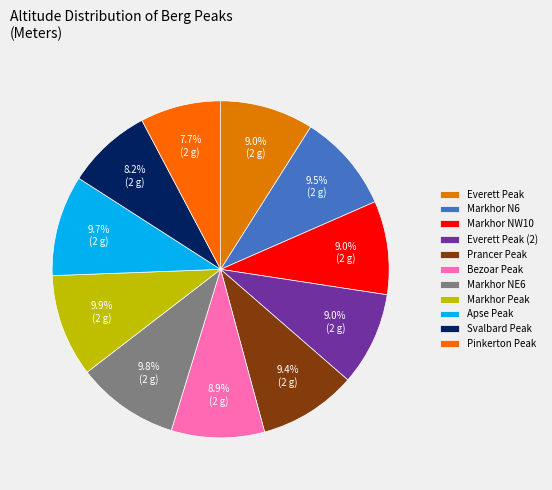

Which has a higher value, Pinkerton Peak or Bezoar Peak?

Bezoar Peak